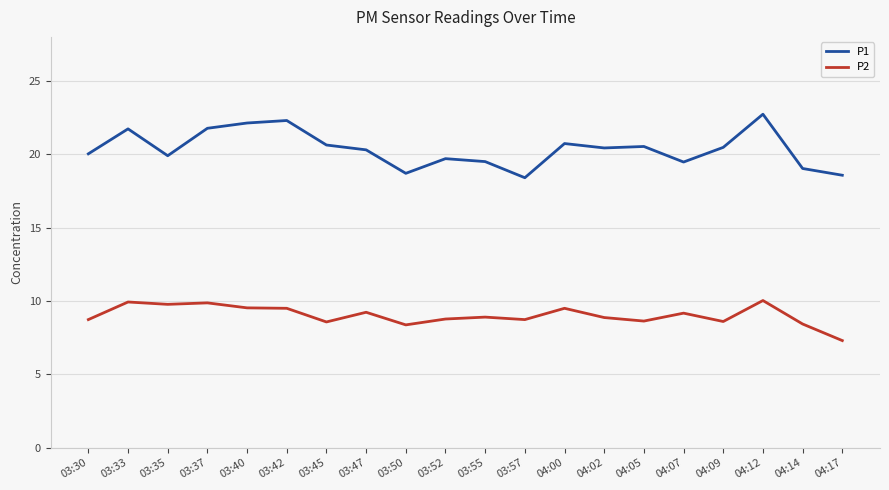

True or false: P2 and P1 cross at least once.

False